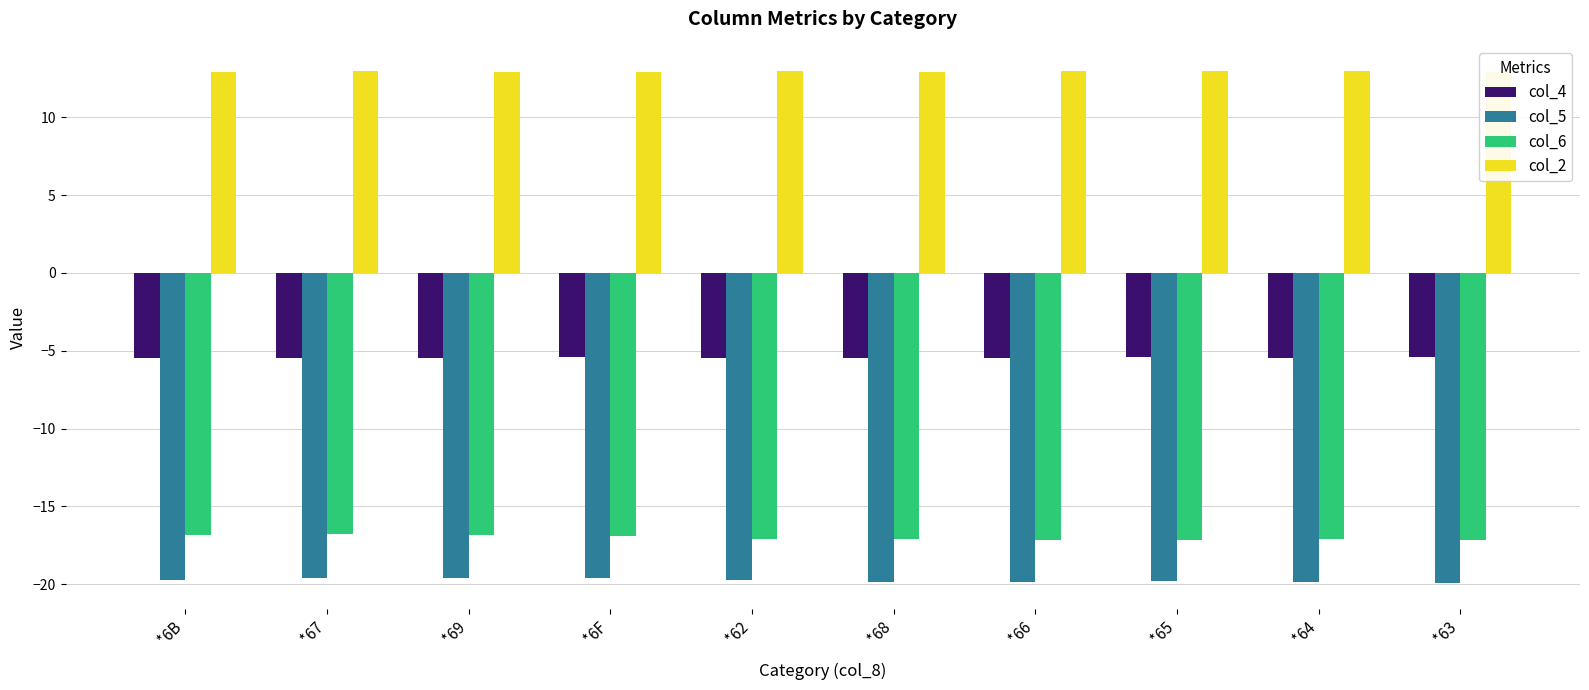

What is the label of the 7th bar from the left?

*66